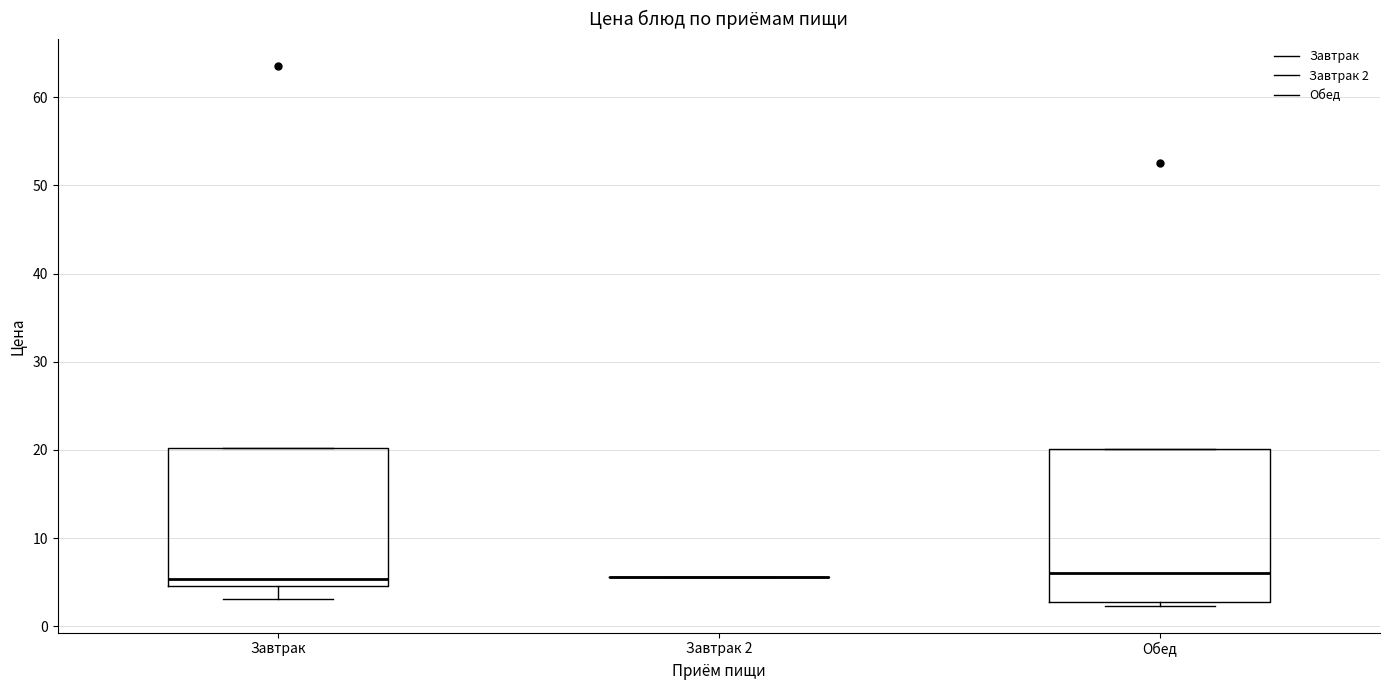

Reading left to right, transcribe this box plot: for each box, give where its median line is, the range the box spans, and where its two whiskers end, as read against the y-axis. The values are not printed on the chart, so give them approximately, as read against the axis.

Завтрак: median 5 (just above the box's lower edge), box 5 to 20, whiskers 3 to 20
Завтрак 2: box collapsed to a line at 6, whiskers 6 to 6
Обед: median 6, box 3 to 20, whiskers 2 to 20